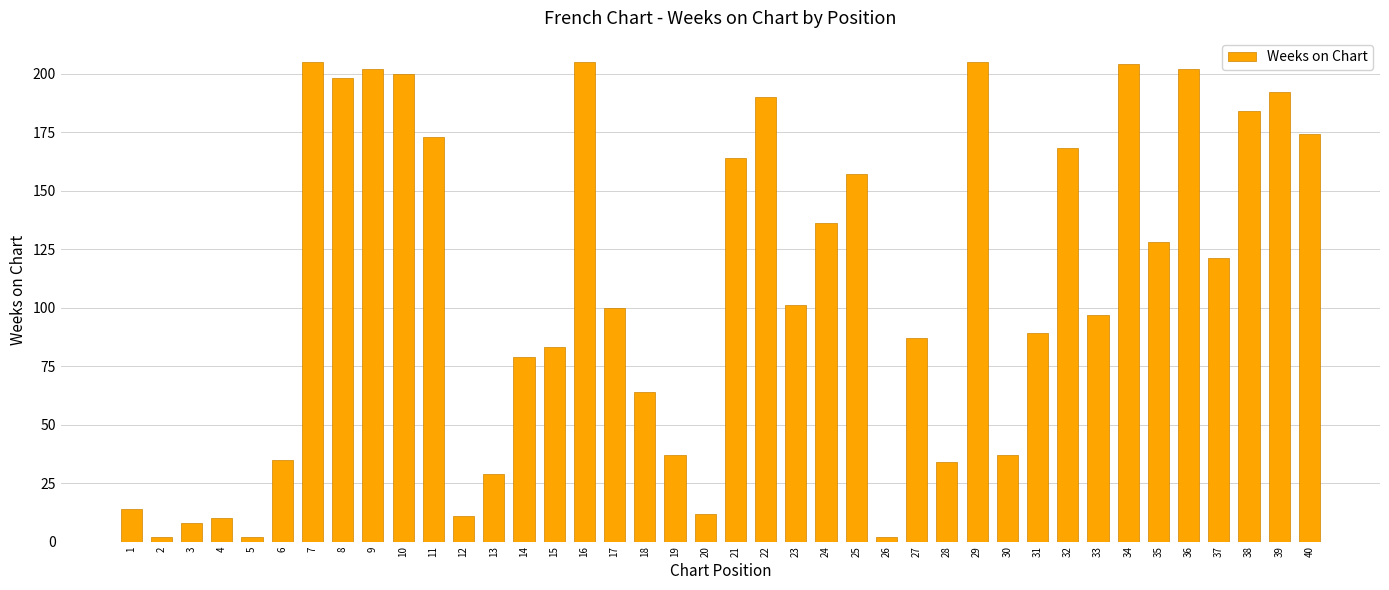

Reading left to right, transcribe all the data shown in this chart.

1=14	2=2	3=8	4=10	5=2	6=35	7=205	8=198	9=202	10=200	11=173	12=11	13=29	14=79	15=83	16=205	17=100	18=64	19=37	20=12	21=164	22=190	23=101	24=136	25=157	26=2	27=87	28=34	29=205	30=37	31=89	32=168	33=97	34=204	35=128	36=202	37=121	38=184	39=192	40=174